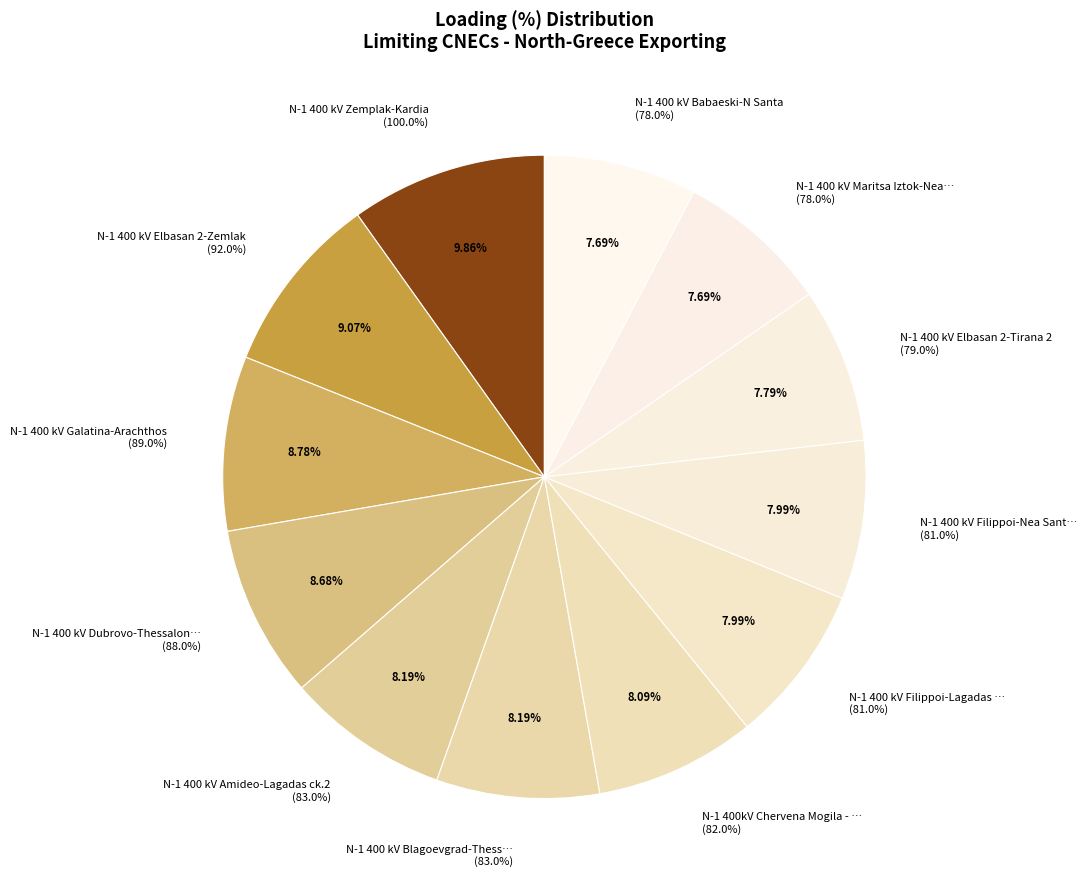

To the nearest percent, what percentage of the pie is N-1 400 kV Galatina-Arachthos?

9%